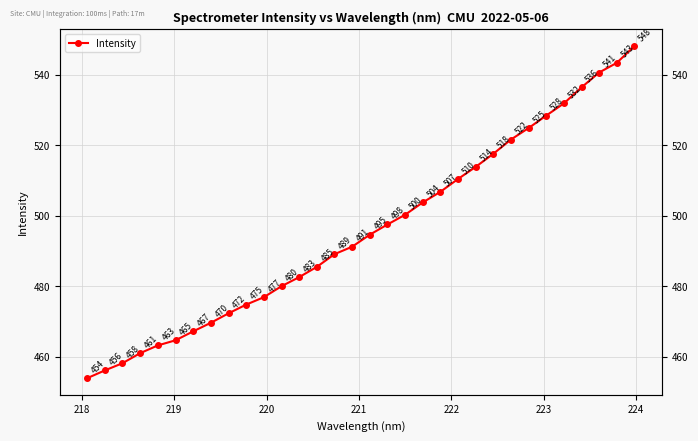

The value at 19 is 838.3. True or false?

False